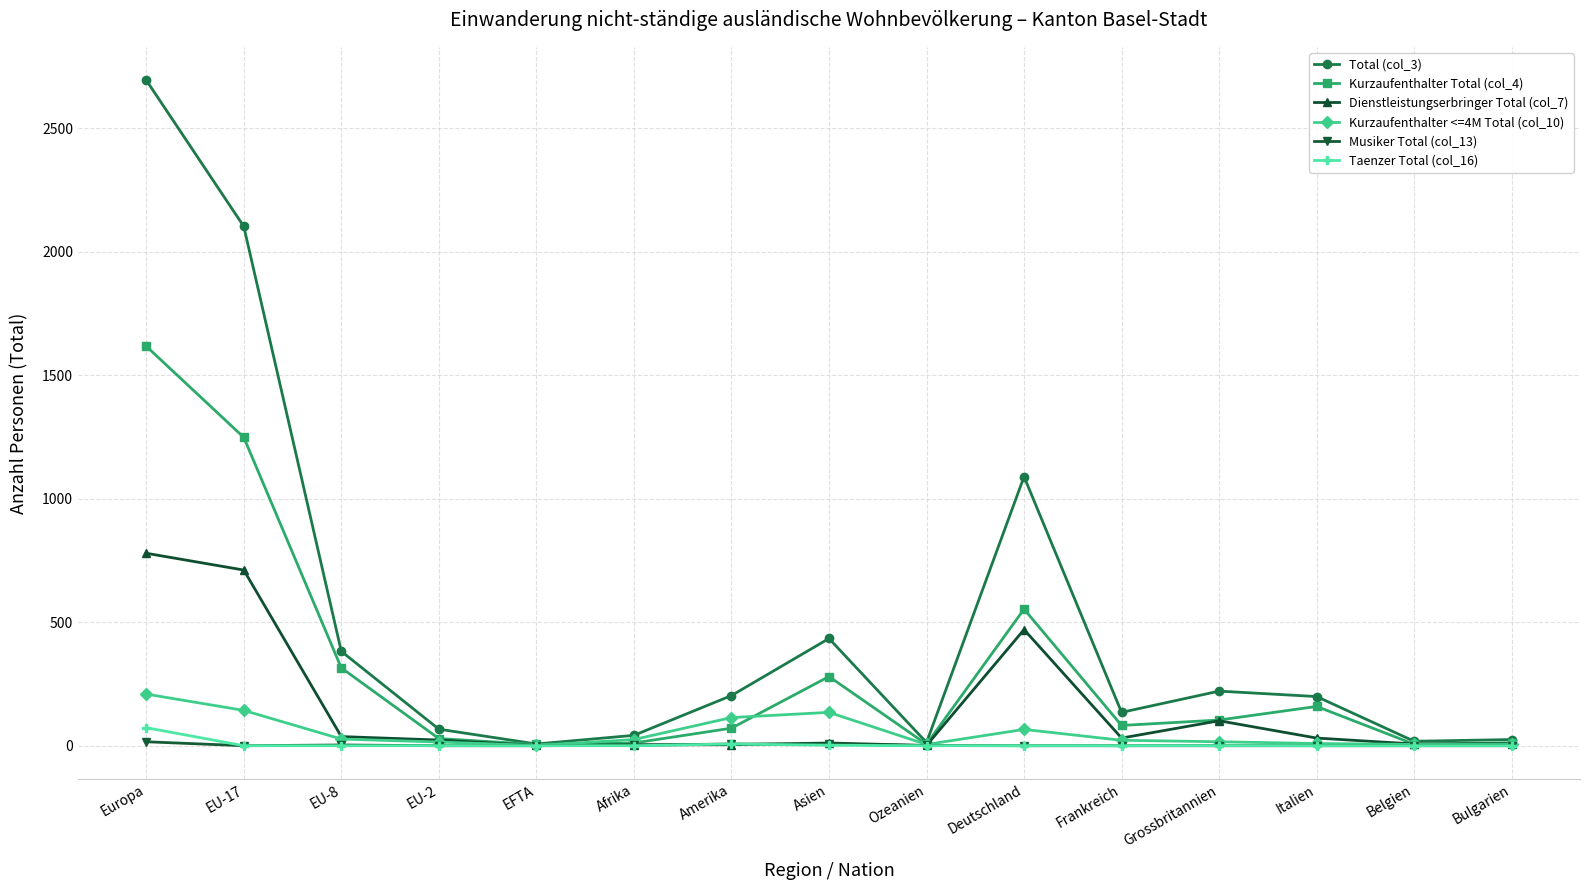

What is the label of the 11th point from the right?

EFTA